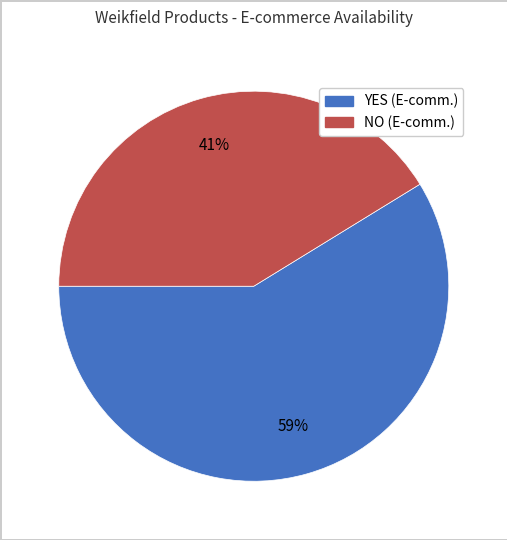

Rank the categories by value from lowest to highest.

NO, YES